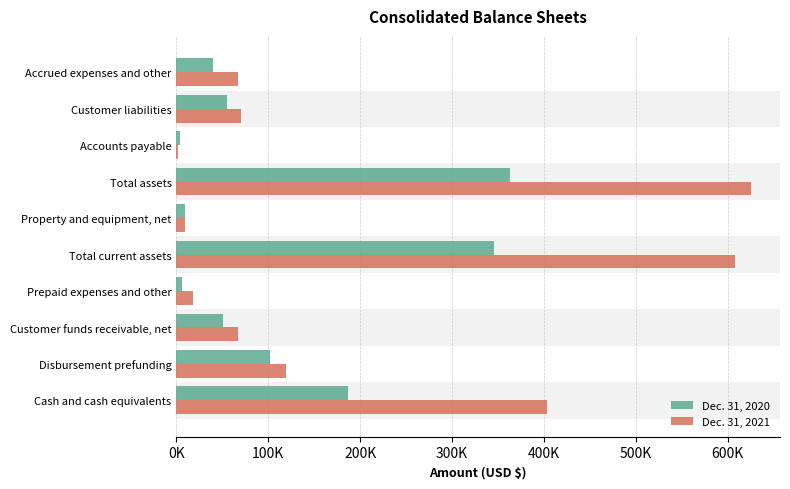

What are all the series names shown in the legend?

Dec. 31, 2020, Dec. 31, 2021